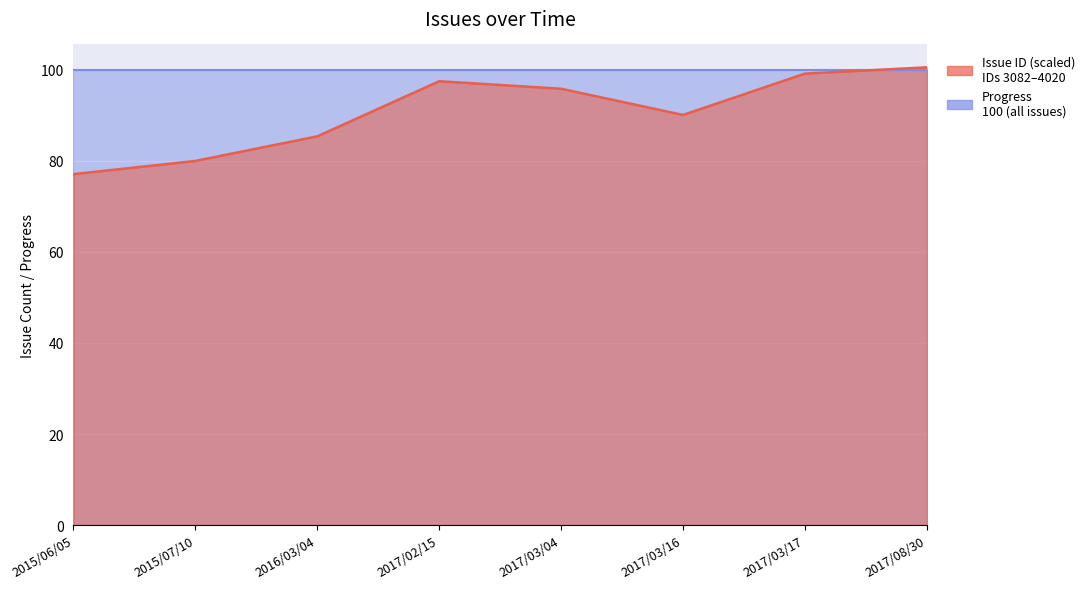

The chart shows a value of 19.4 at 2017/03/16. True or false?

False